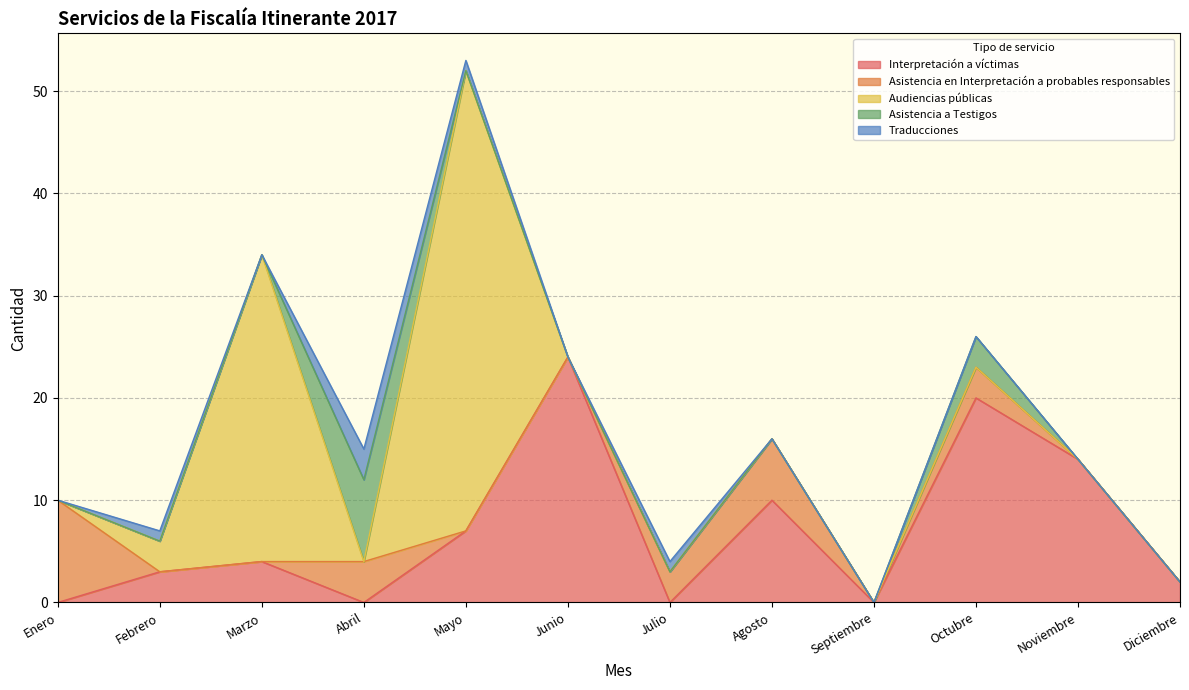

Reading left to right, transcribe all the data shown in this chart.

Interpretación a víctimas: Enero=0	Febrero=3	Marzo=4	Abril=0	Mayo=7	Junio=24	Julio=0	Agosto=10	Septiembre=0	Octubre=20	Noviembre=14	Diciembre=2
Asistencia en Interpretación a probables responsables: Enero=10	Febrero=0	Marzo=0	Abril=4	Mayo=0	Junio=0	Julio=3	Agosto=6	Septiembre=0	Octubre=3	Noviembre=0	Diciembre=0
Audiencias públicas: Enero=0	Febrero=3	Marzo=30	Abril=0	Mayo=45	Junio=0	Julio=0	Agosto=0	Septiembre=0	Octubre=0	Noviembre=0	Diciembre=0
Asistencia a Testigos: Enero=0	Febrero=0	Marzo=0	Abril=8	Mayo=0	Junio=0	Julio=0	Agosto=0	Septiembre=0	Octubre=3	Noviembre=0	Diciembre=0
Traducciones: Enero=0	Febrero=1	Marzo=0	Abril=3	Mayo=1	Junio=0	Julio=1	Agosto=0	Septiembre=0	Octubre=0	Noviembre=0	Diciembre=0